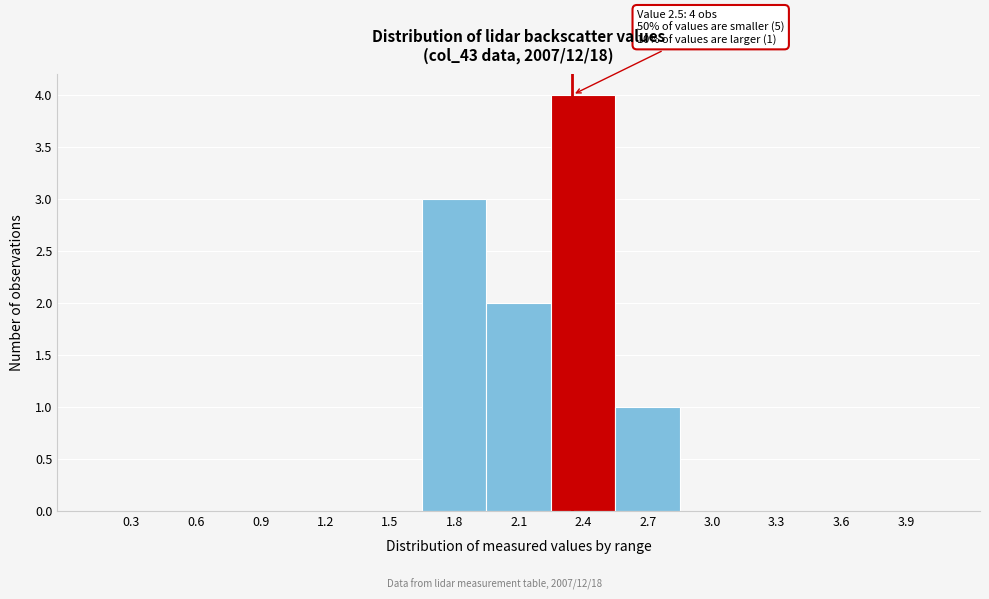

Reading left to right, what are all the values shown in this chart?

0.3=0	0.6=0	0.9=0	1.2=0	1.5=0	1.8=3	2.1=2	2.4=4	2.7=1	3.0=0	3.3=0	3.6=0	3.9=0